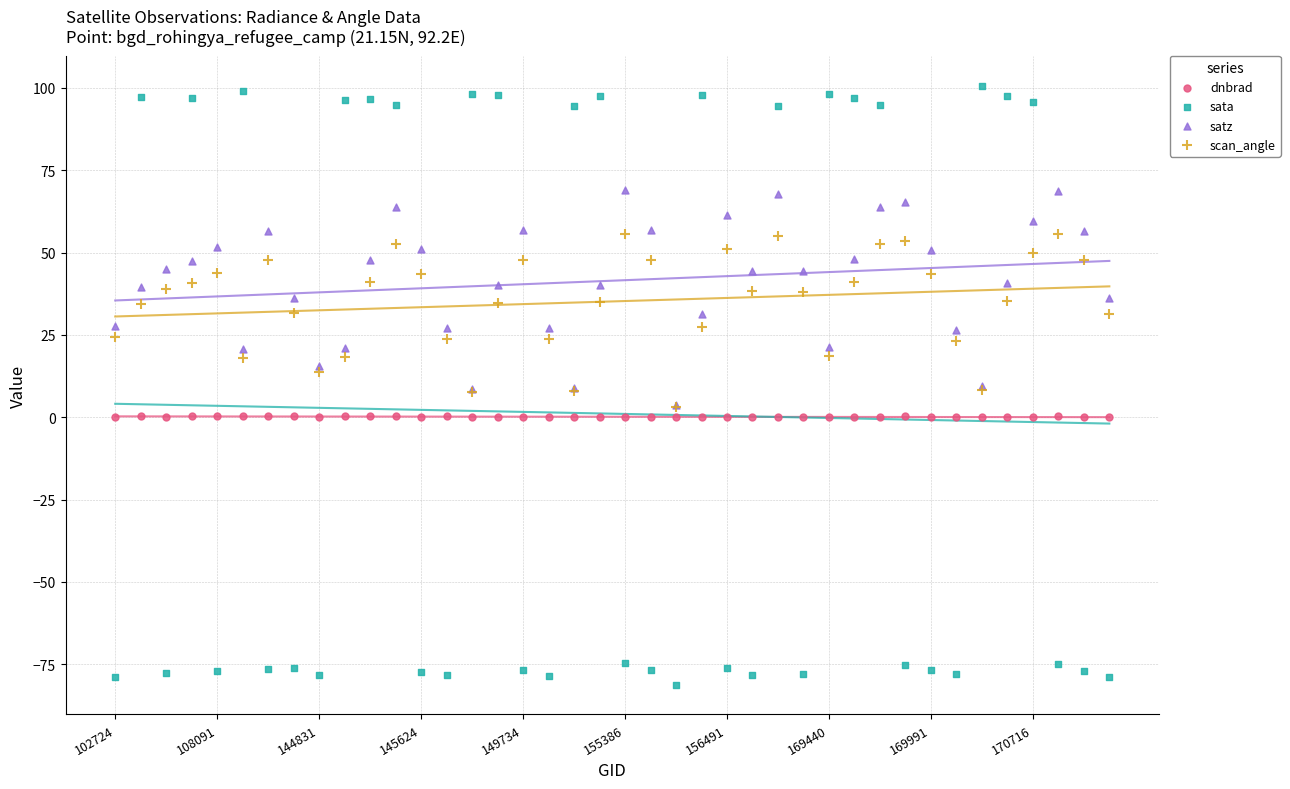

What are all the series names shown in the legend?

dnbrad, sata, satz, scan_angle